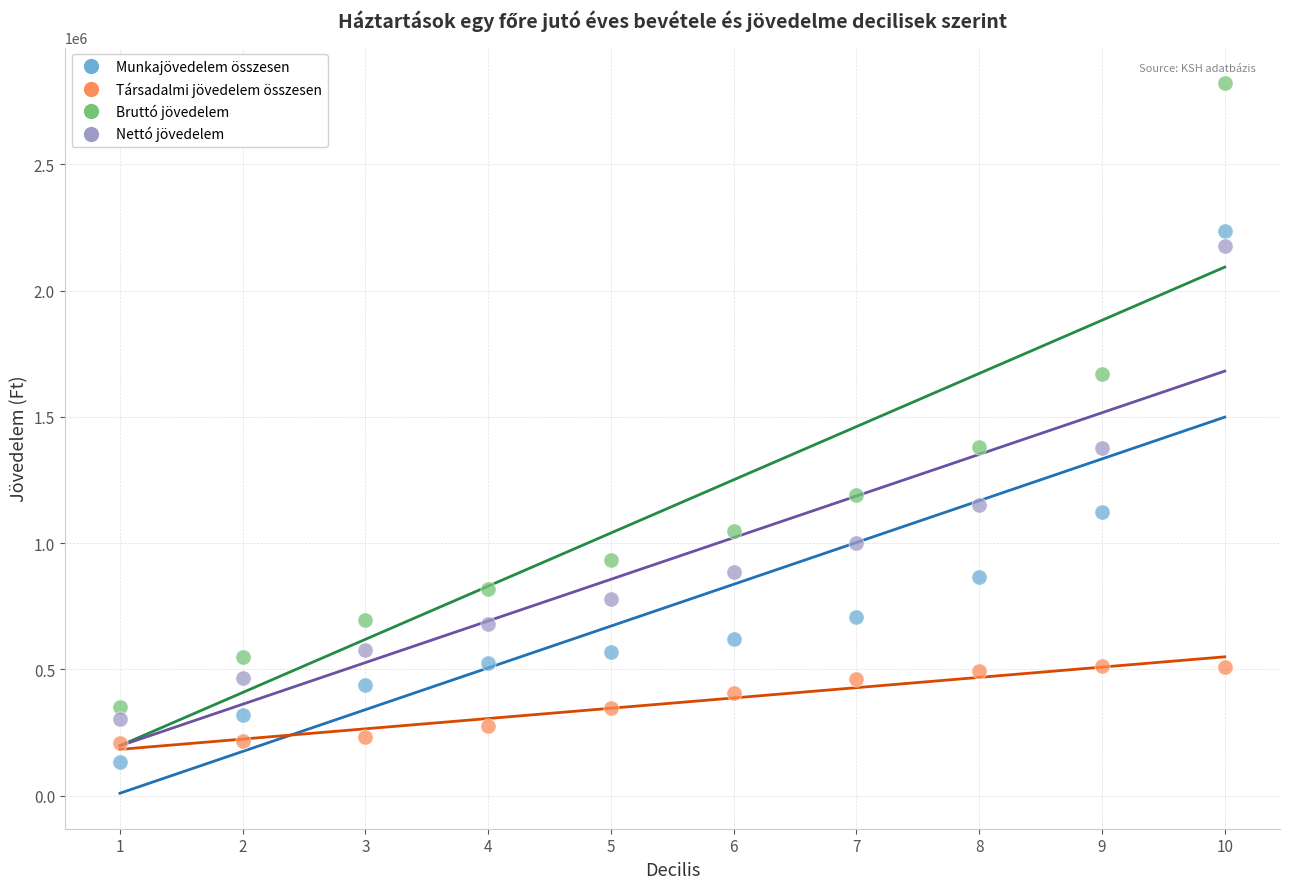

Which series contains the highest Y value?

Bruttó jövedelem